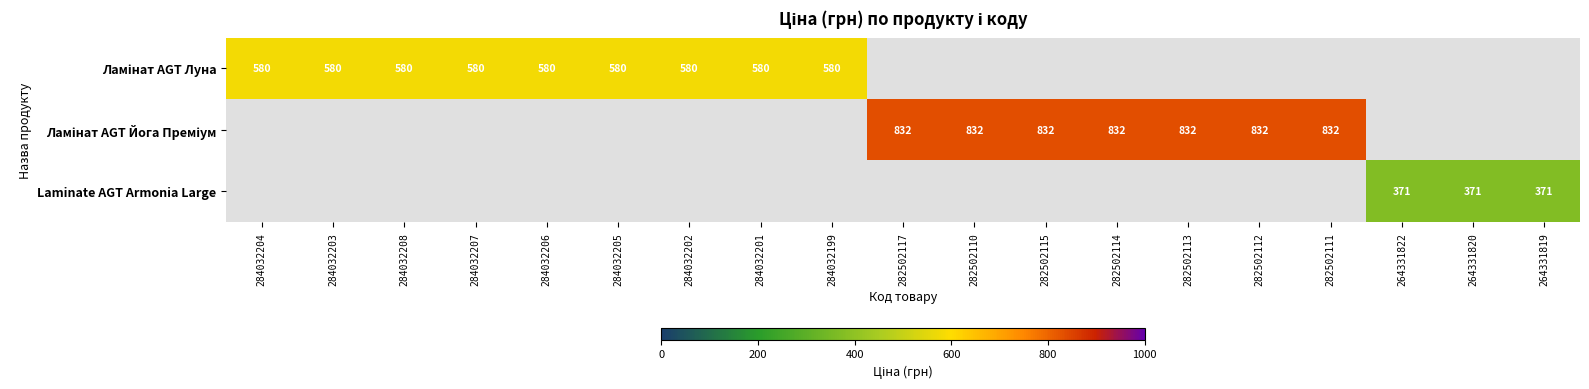

The value of Ламінат AGT Луна at 284032208 is 921.7. True or false?

False